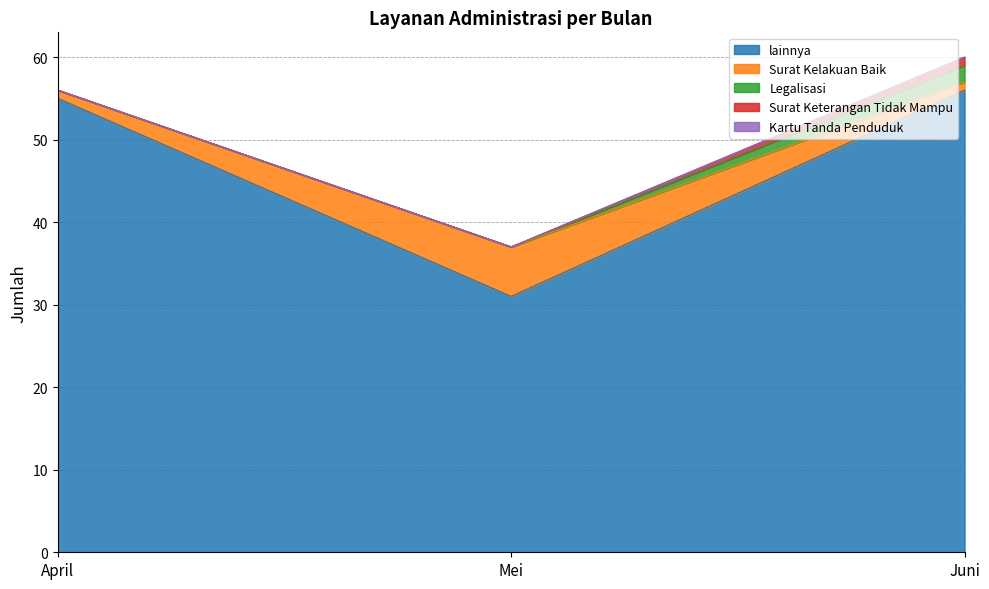

List the series in order of their peak value, lowest first.

Kartu Tanda Penduduk, Surat Keterangan Tidak Mampu, Legalisasi, Surat Kelakuan Baik, lainnya